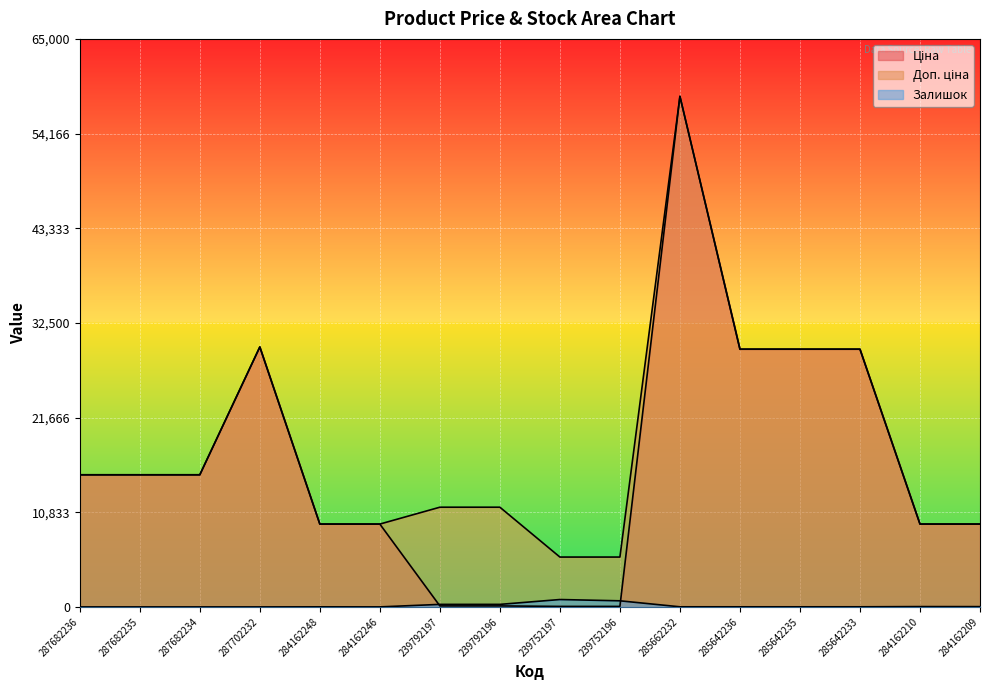

Reading right to left, extract all data points from this chart.

Ціна: 9480.1	9480.1	29491.5	29491.5	29491.5	58426.5	57.0	57.0	114.1	114.1	9480.1	9480.1	29747.2	15120.0	15120.0	15120.0
Доп. ціна: 9480.1	9480.1	29491.5	29491.5	29491.5	58426.5	5705.0	5705.0	11410.0	11410.0	9480.1	9480.1	29747.2	15120.0	15120.0	15120.0
Залишок: 33.0	37.0	13.0	11.0	11.0	12.0	698.0	845.0	290.0	289.0	2.0	8.0	0.0	0.0	0.0	0.0